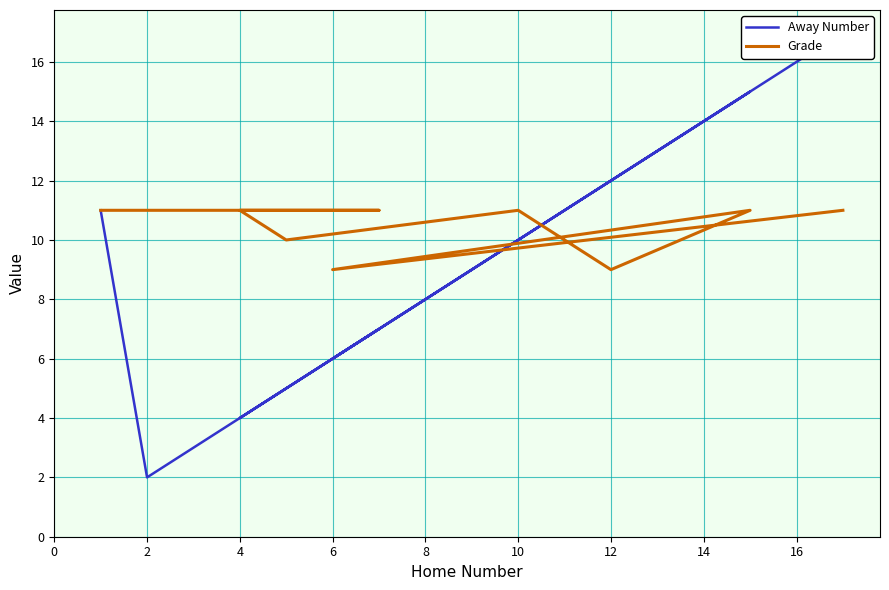

Which series ends up on top after the final intersection of Away Number and Grade?

Away Number